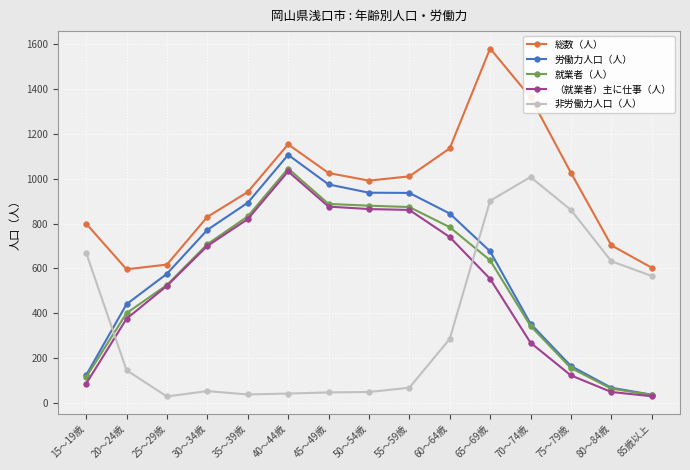

Count the number of categories in the chart.

15